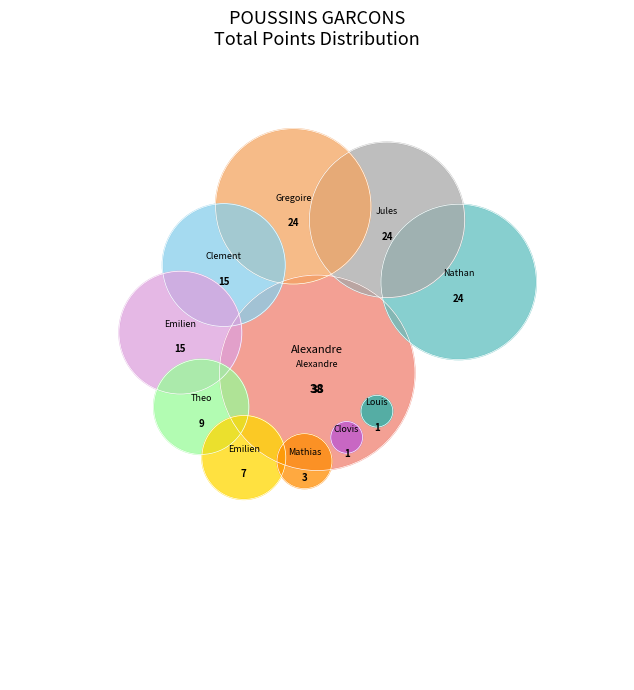

To the nearest percent, what percentage of the pie is Dujardin Mathias?

2%